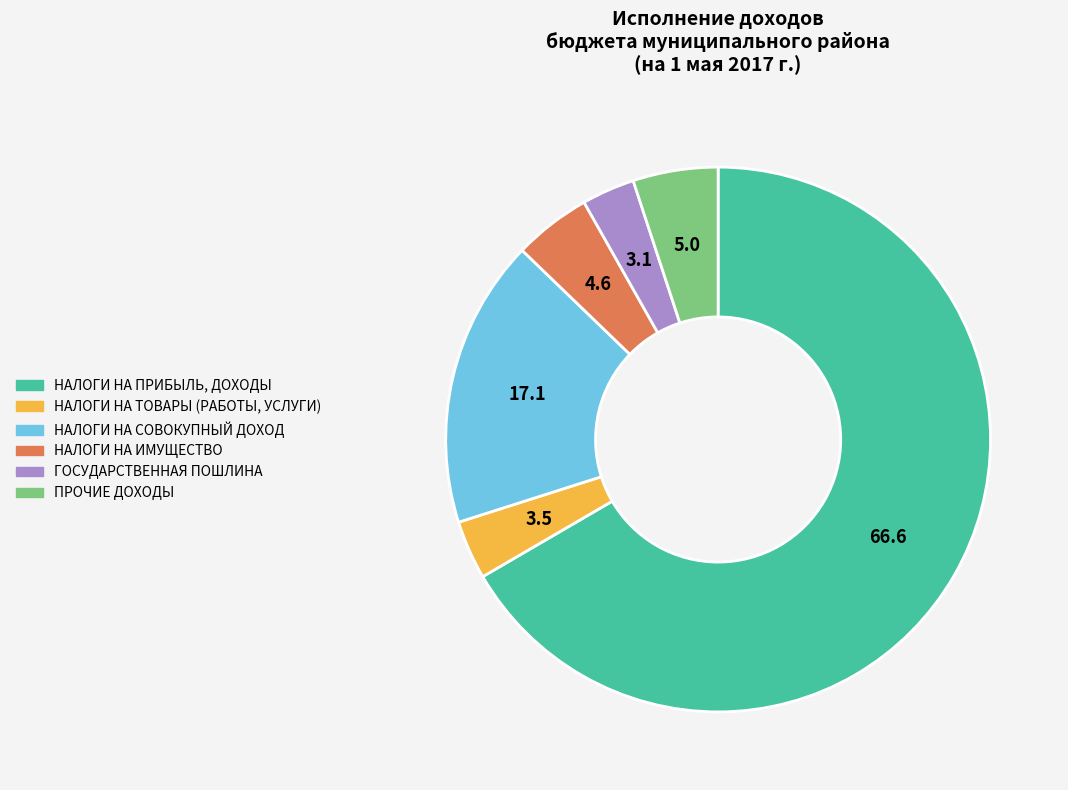

Between НАЛОГИ НА СОВОКУПНЫЙ ДОХОД and НАЛОГИ НА ИМУЩЕСТВО, which is larger?

НАЛОГИ НА СОВОКУПНЫЙ ДОХОД